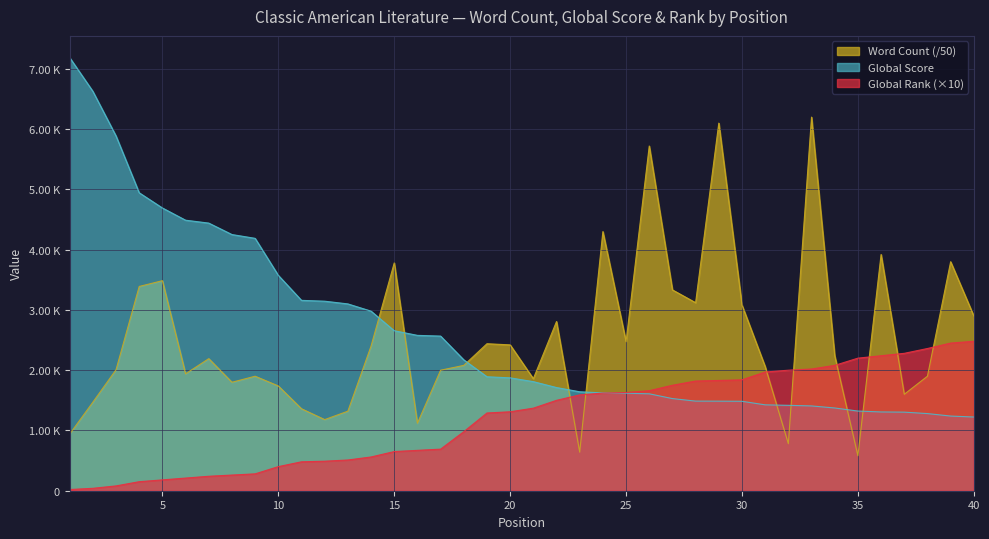

Which series has the largest total across all categories?

Global Score